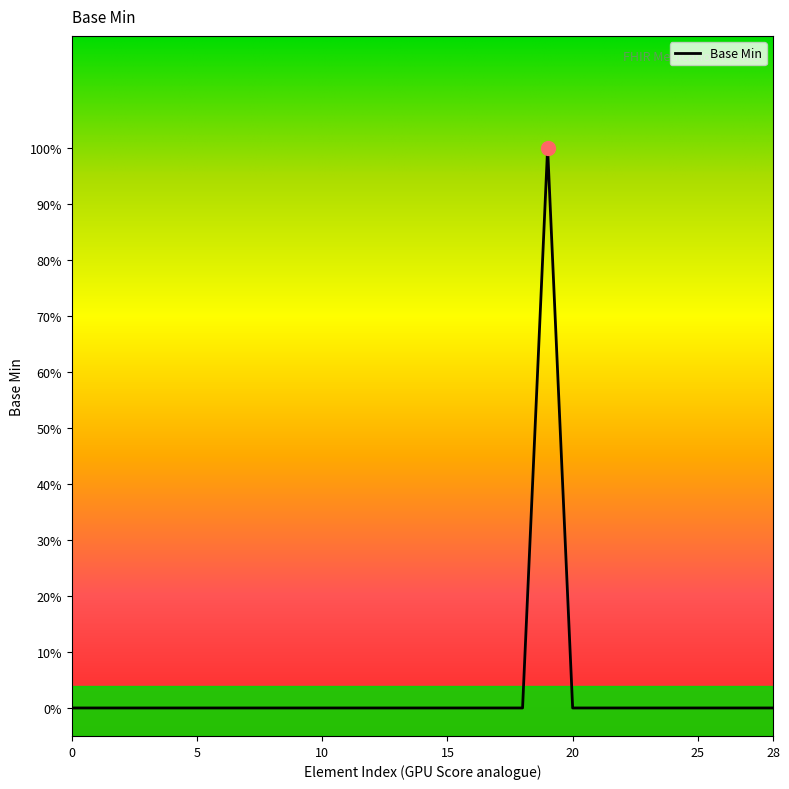

Does the chart have visible grid lines?

No